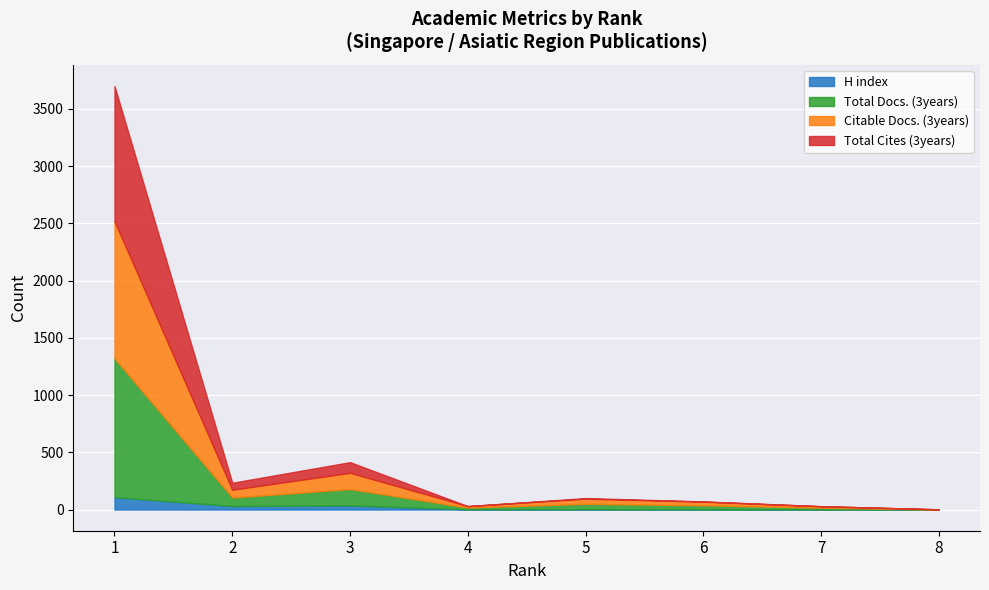

True or false: Citable Docs. (3years) and H index intersect in this chart.

False